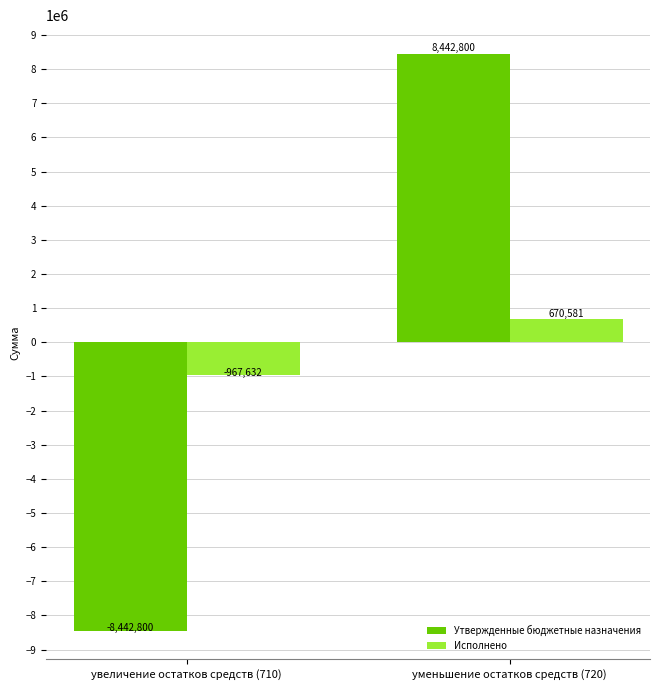

What is the total value across all series at увеличение остатков средств (710)?

-9410432.3